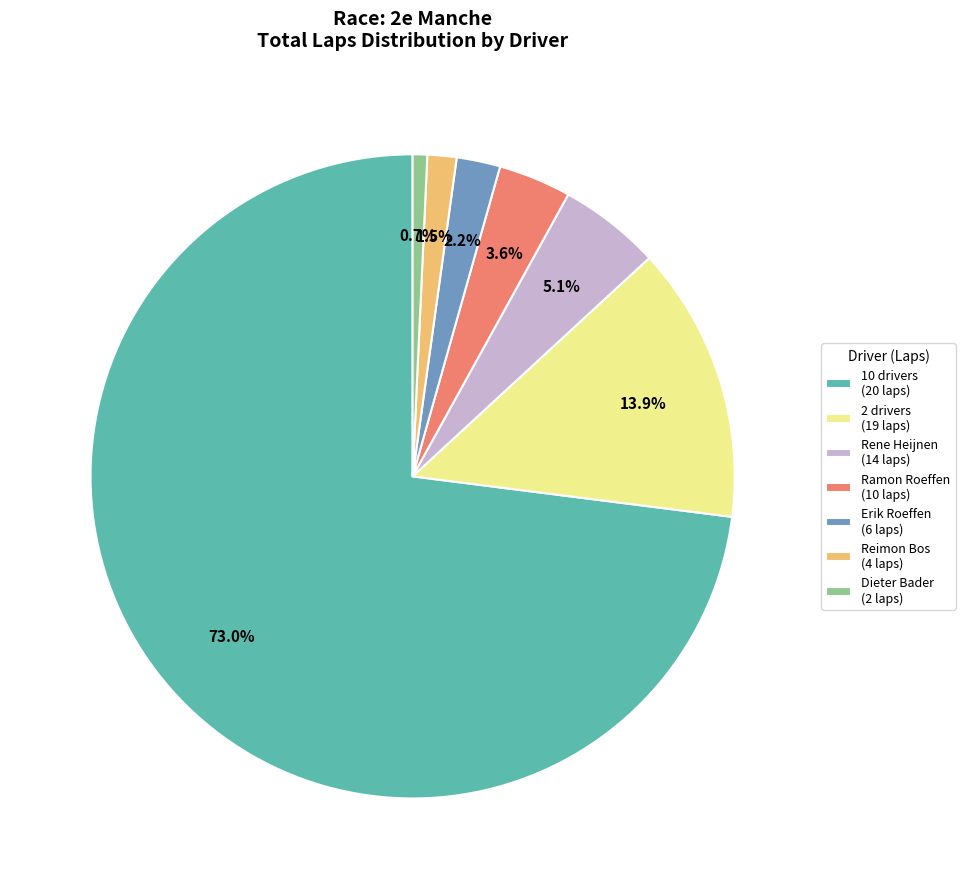

How many slices are in this pie chart?

7